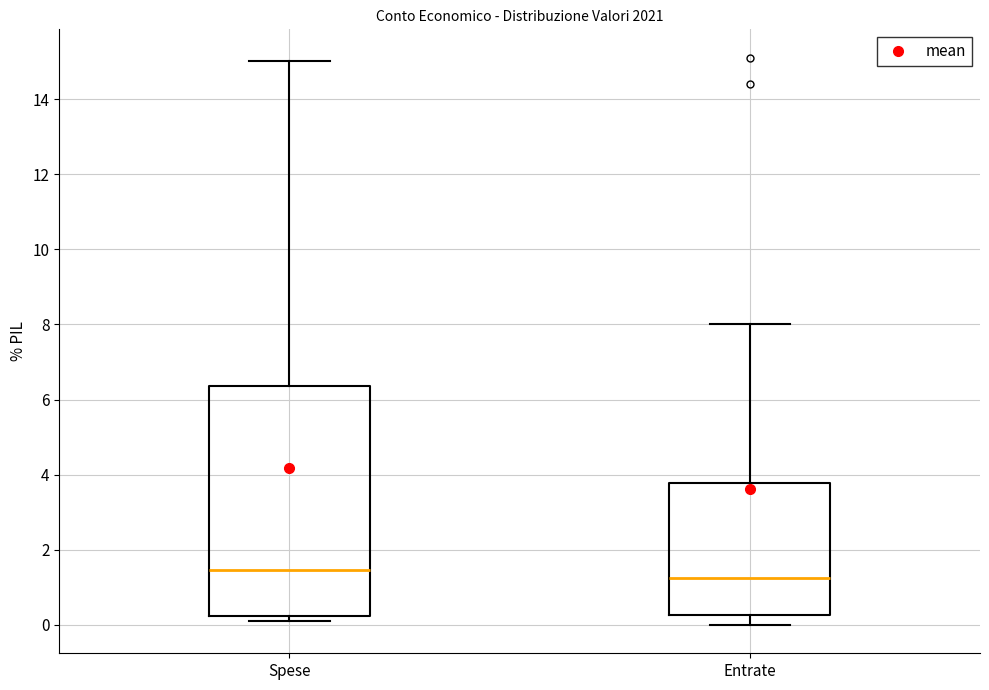

Which box is the tallest, from its lower edge to its upper edge?

Spese